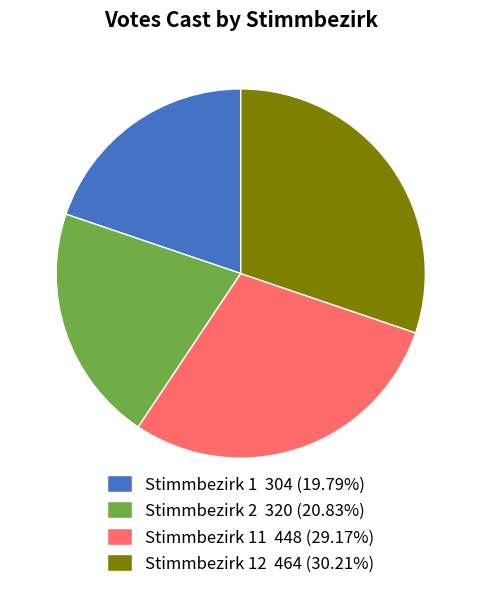

Does Stimmbezirk 11 448 (29.17%) account for over 50% of the chart?

No